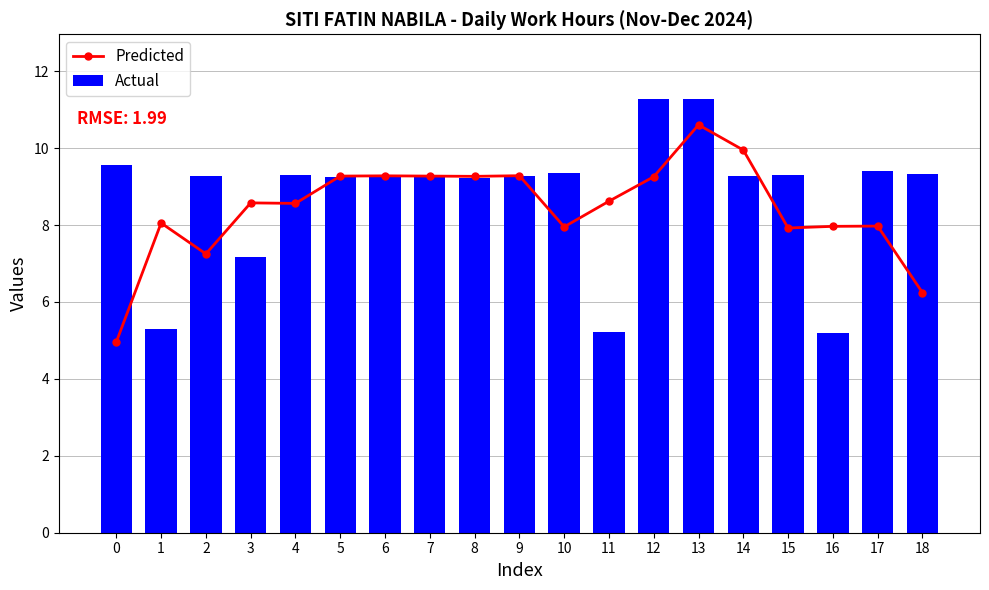

What is the value of the Predicted point at the 17th from the left?

8.0